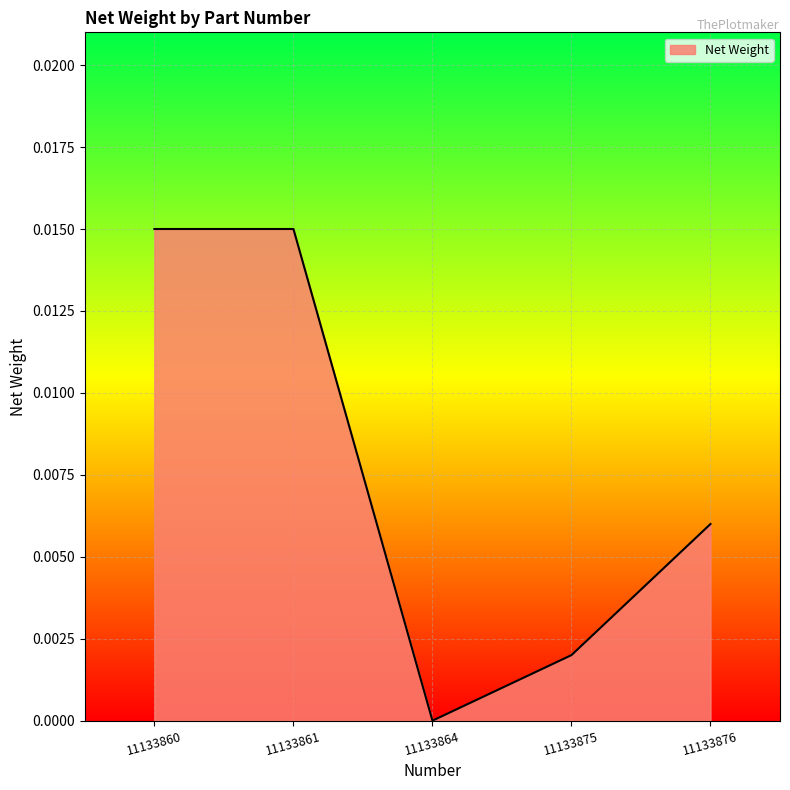

True or false: there are more than 2 points higher than both neighbors.

False